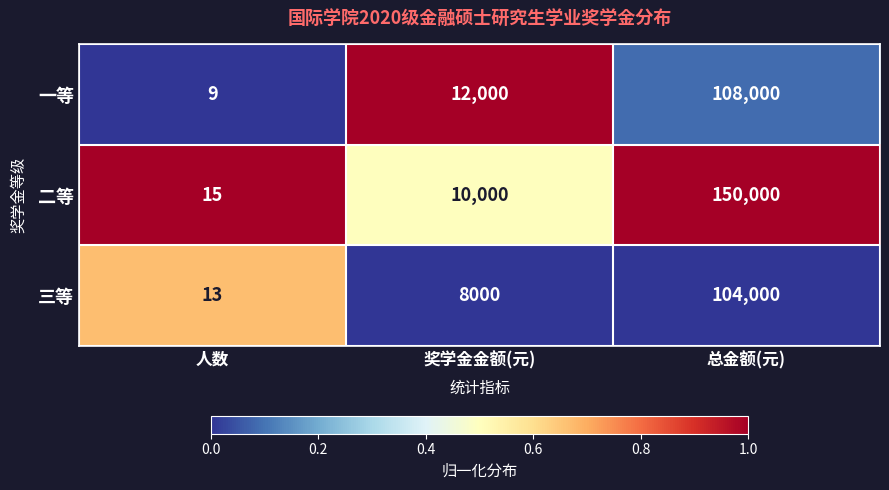

Which series has the largest total across all categories?

二等